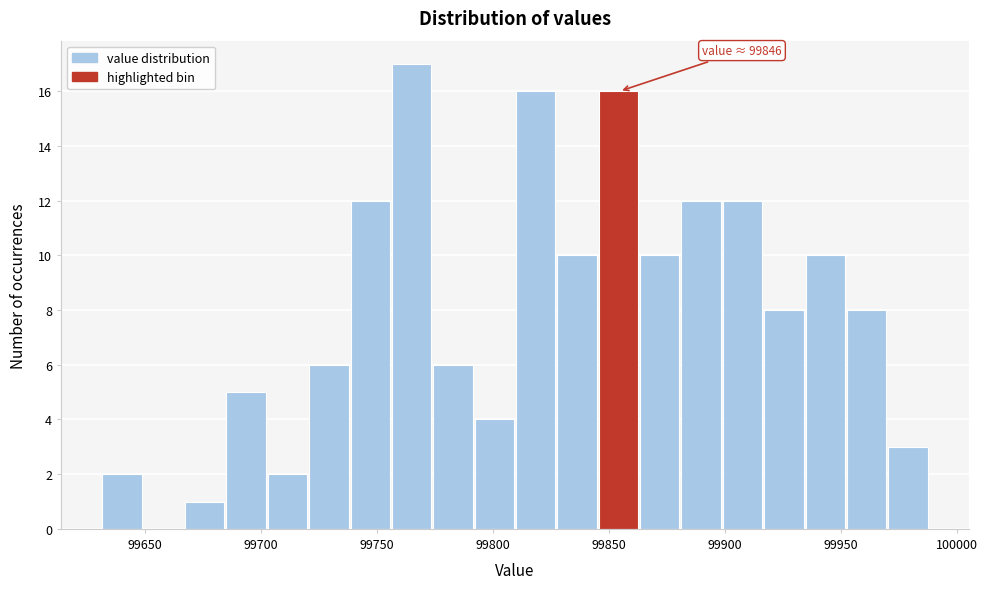

Around what value on the x-axis is the tallest bar? Give the approximate position of its centre, as read against the axis.

99765